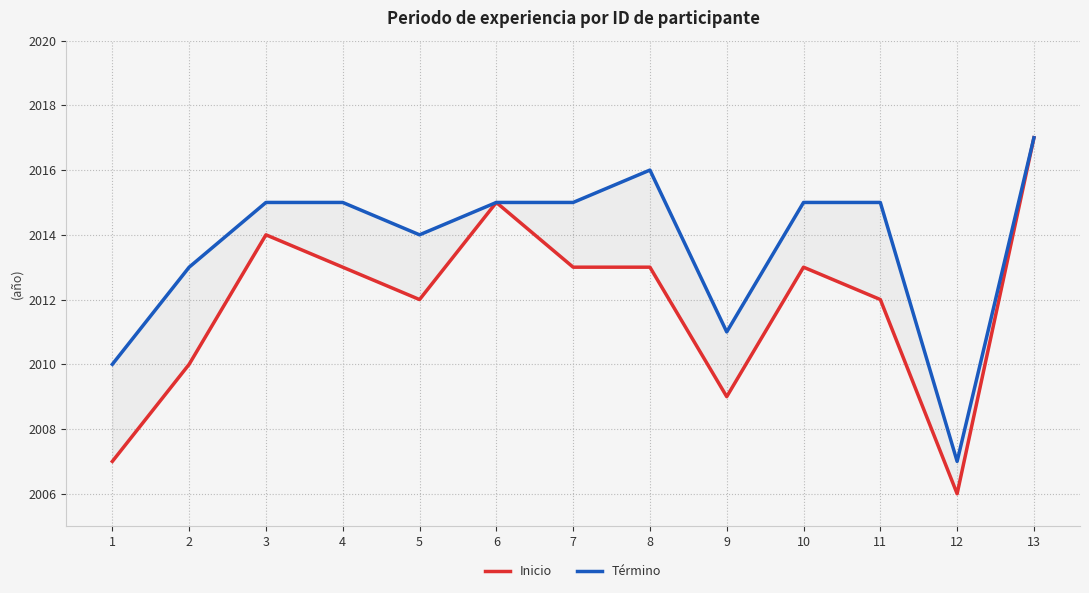

Rank the series by their maximum value, from highest to lowest.

Inicio, Término